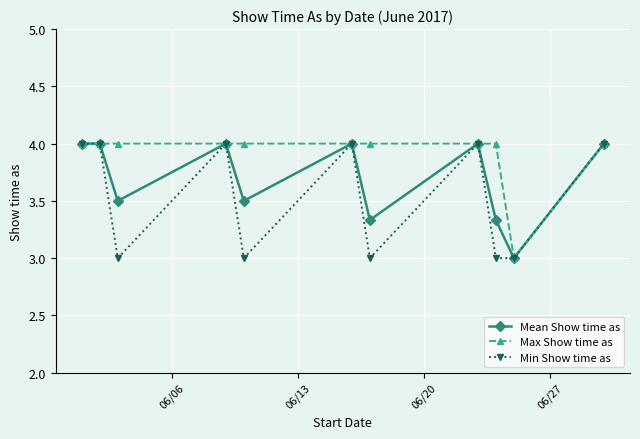

What is the value of the Max Show time as point at the 1st from the left?

4.0